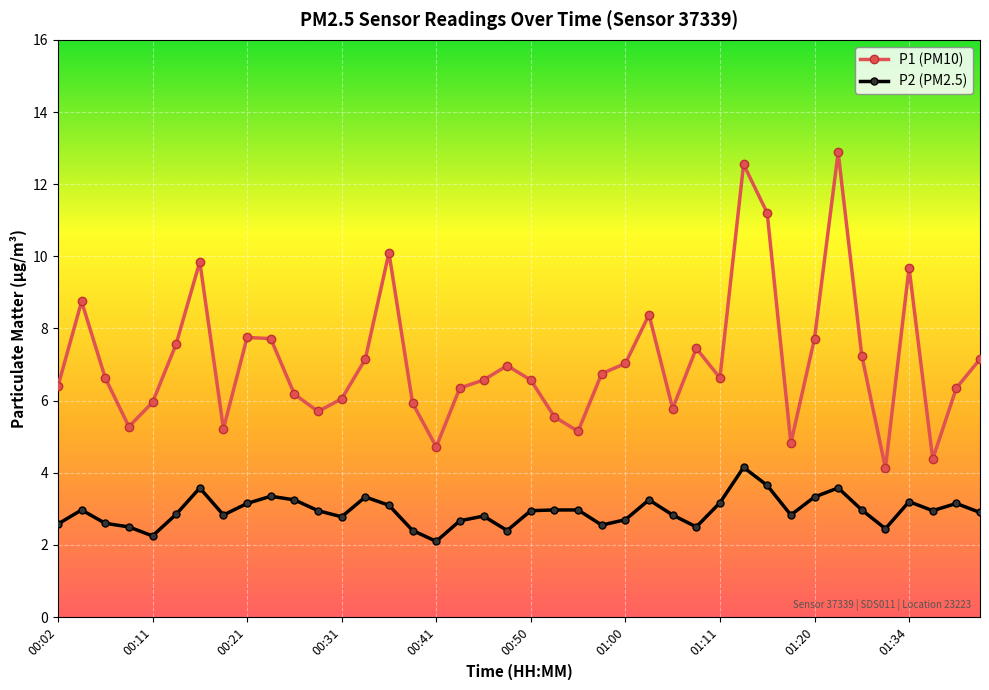

What is the sum of all P1 (PM10) values?

284.2